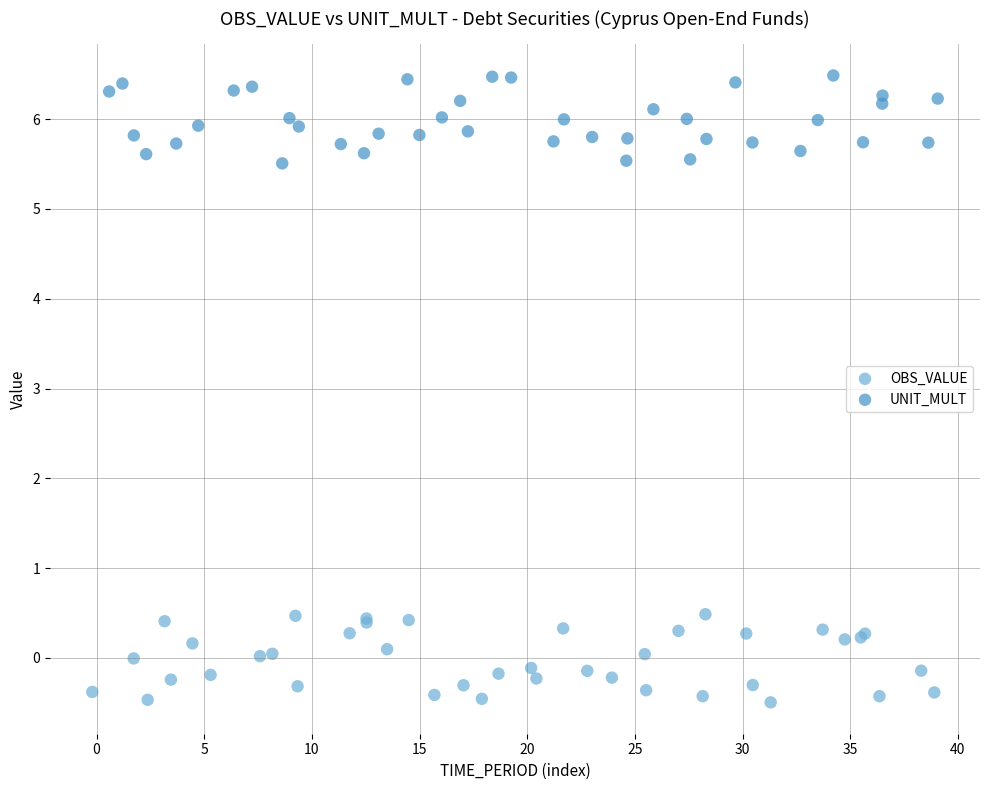

Which series reaches the maximum Y coordinate?

UNIT_MULT